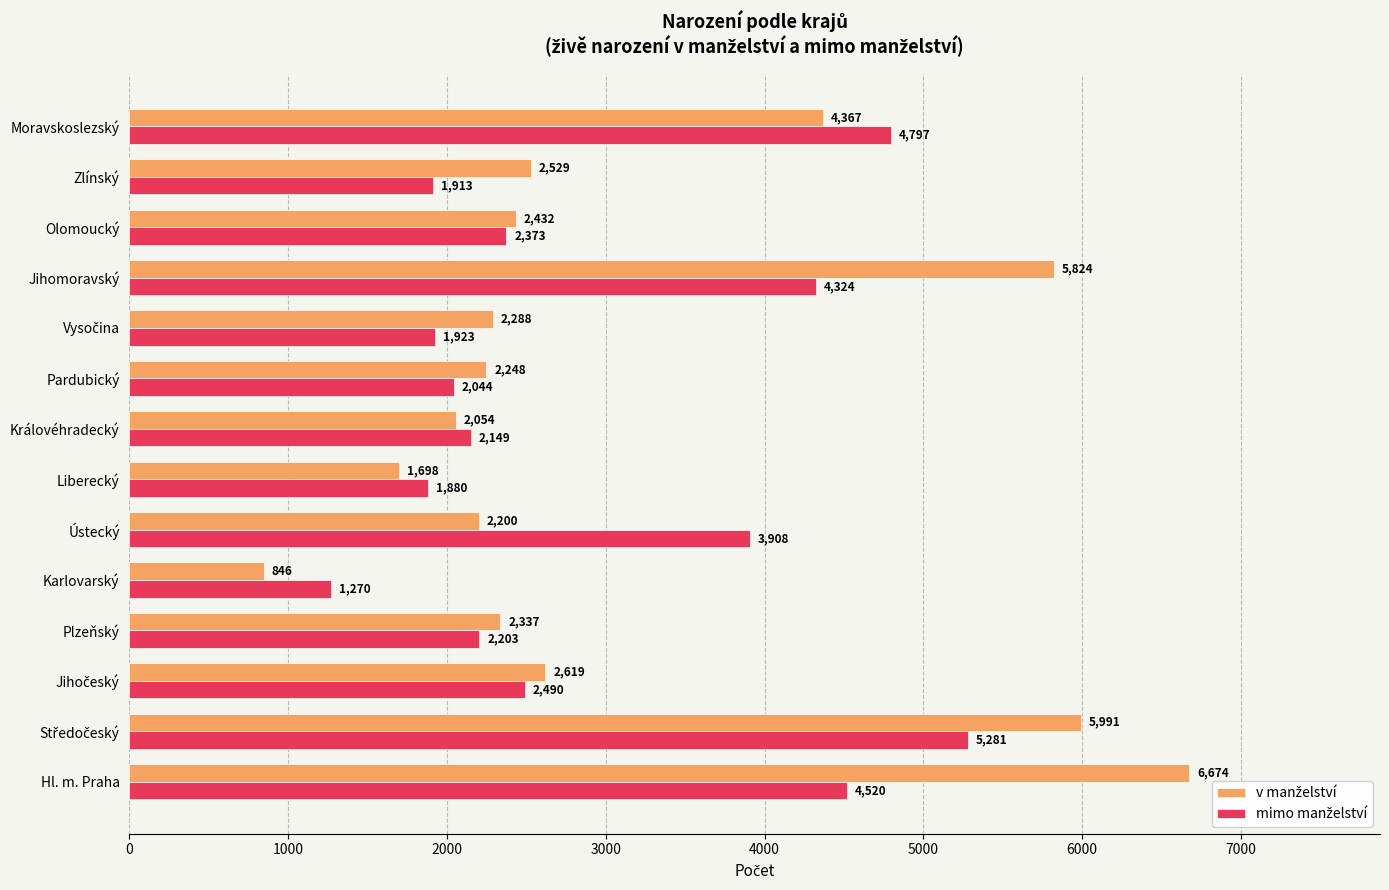

At how many categories does at least one series exceed 2662?

5